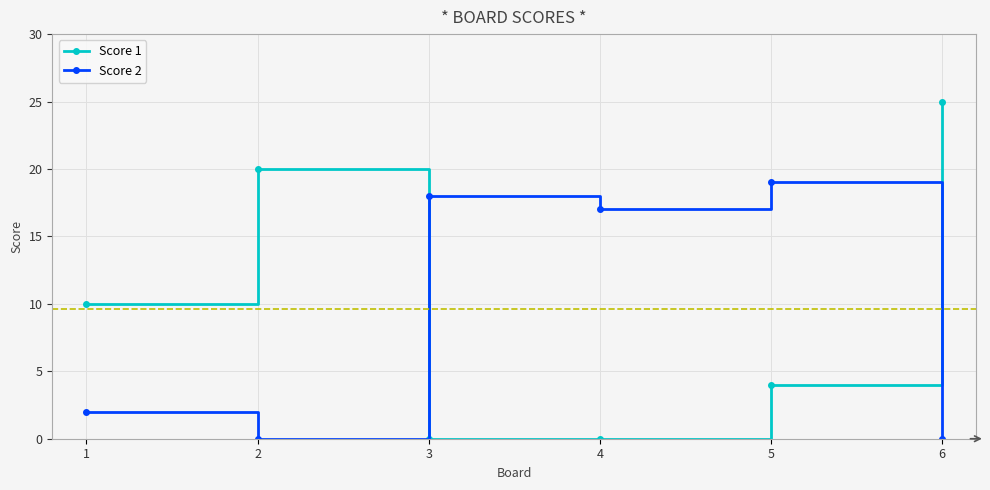

Which series changed the most between 3 and 5?

Score 1